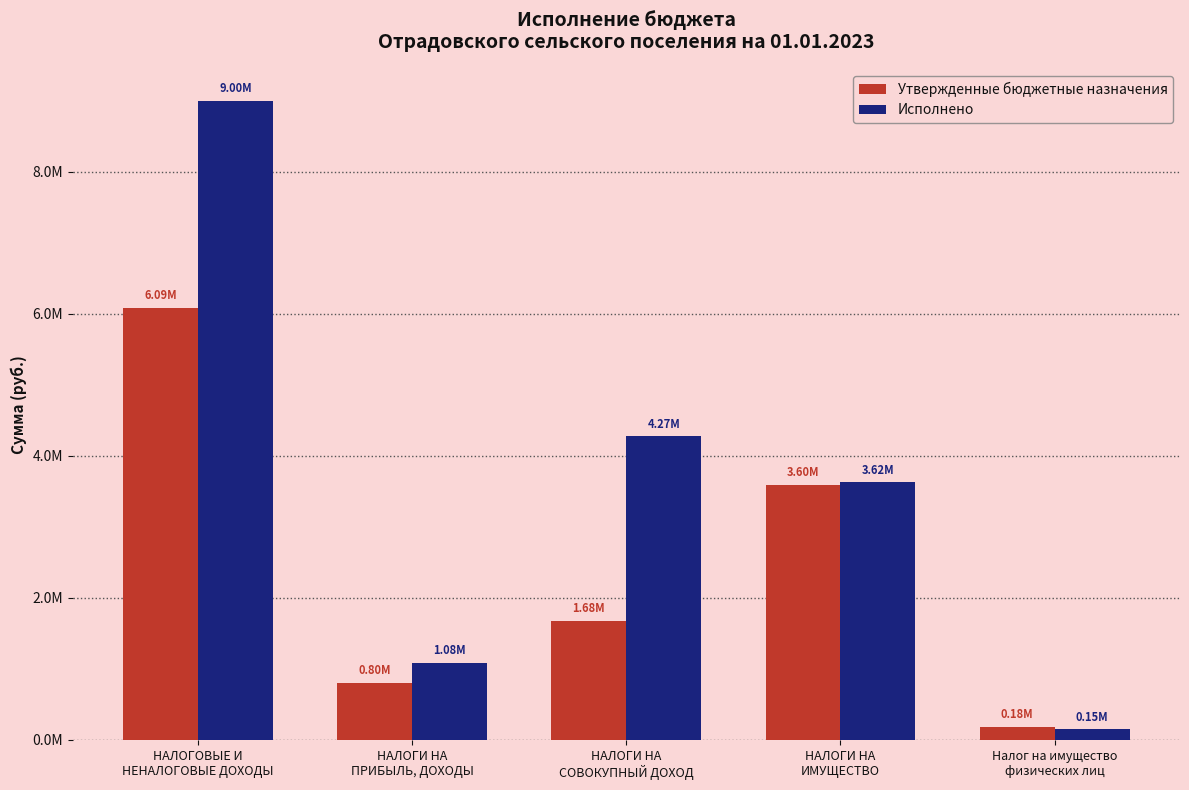

Are the bars horizontal?

No